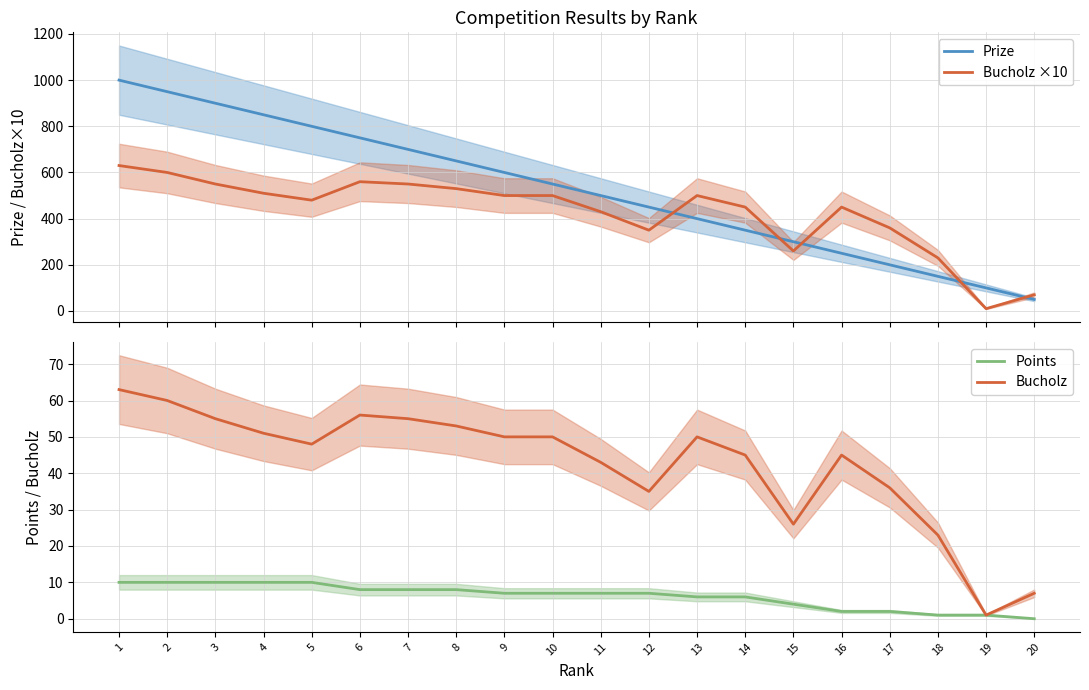

What is the difference between the maximum and minimum values in the Bucholz ×10 series?

620